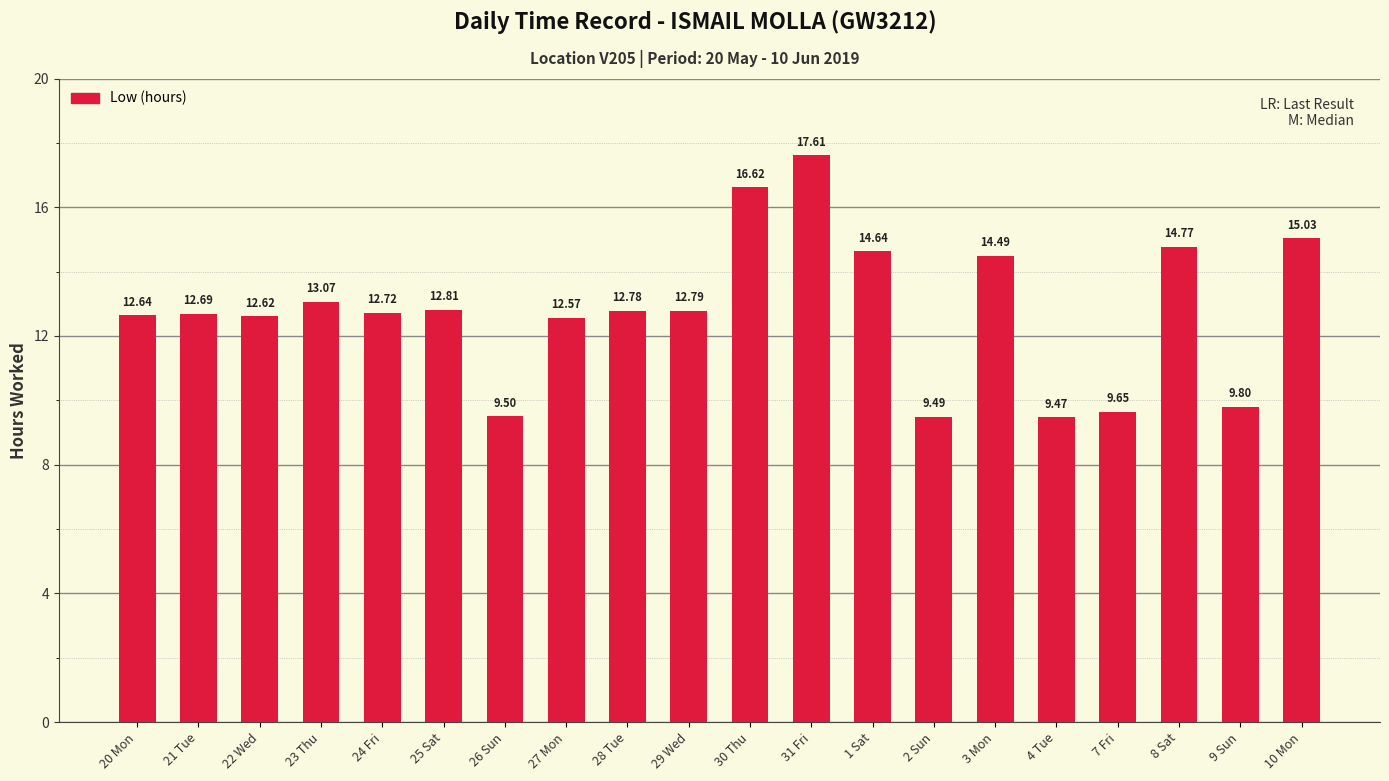

List the labels in order of value, largest first.

31 Fri, 30 Thu, 10 Mon, 8 Sat, 1 Sat, 3 Mon, 23 Thu, 25 Sat, 29 Wed, 28 Tue, 24 Fri, 21 Tue, 20 Mon, 22 Wed, 27 Mon, 9 Sun, 7 Fri, 26 Sun, 2 Sun, 4 Tue